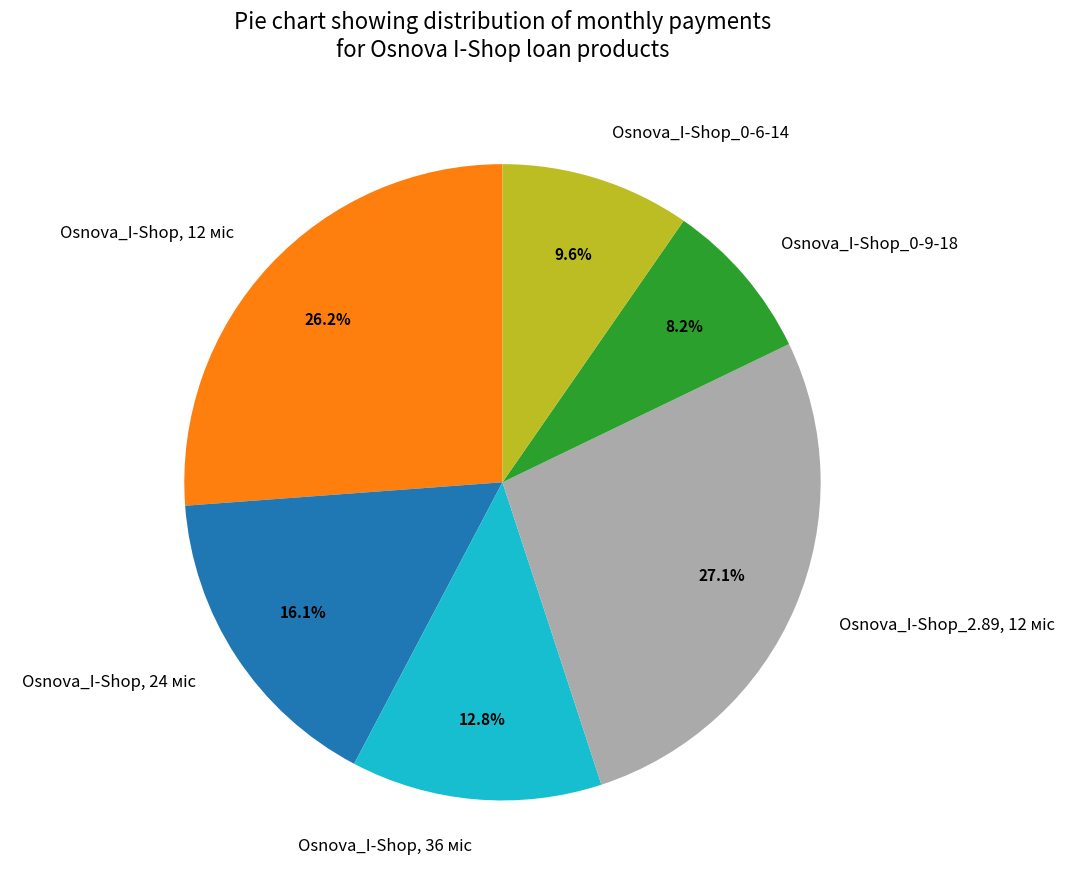

Does Osnova_I-Shop_0-9-18 account for over 50% of the chart?

No